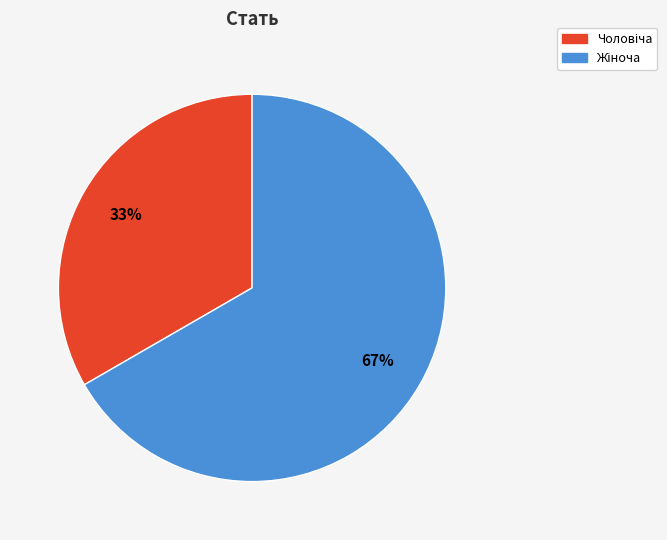

Is there a majority slice in this chart?

Yes